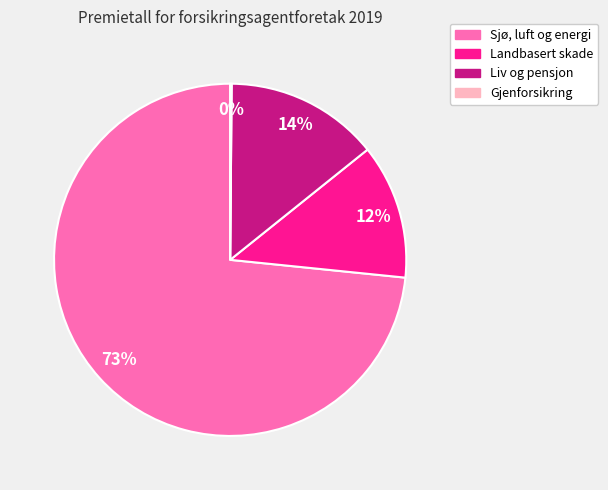

Which slice represents more than half of the pie?

Sjø, luft og energi